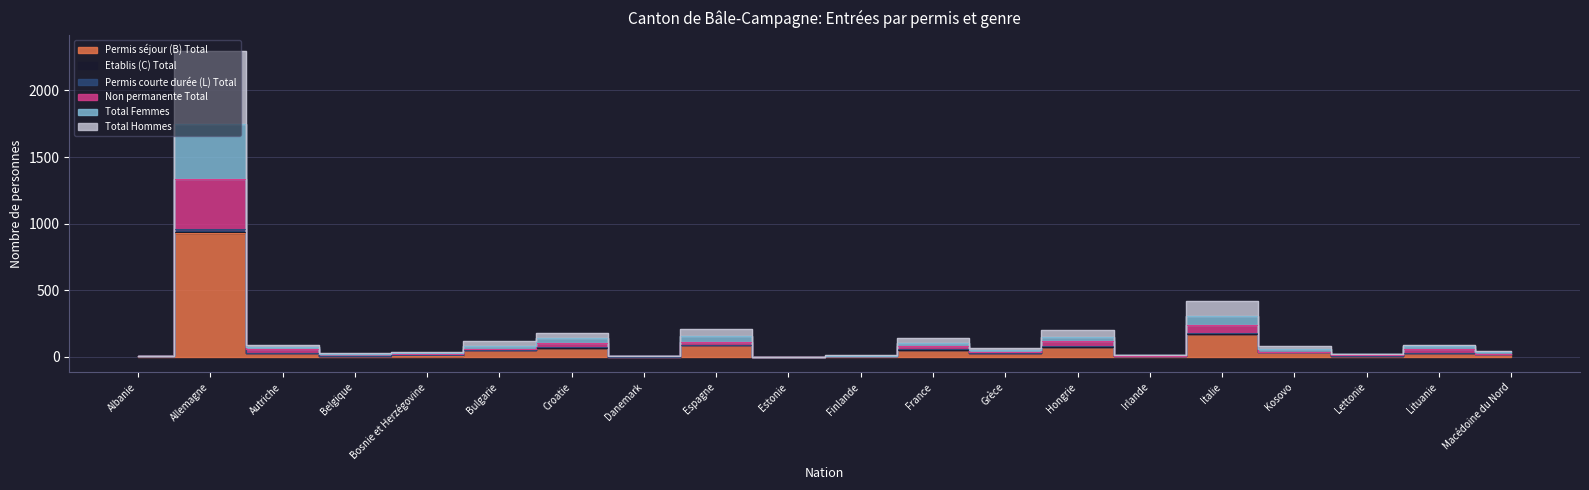

Is it true that Total Hommes equals 30 at Grèce?

True